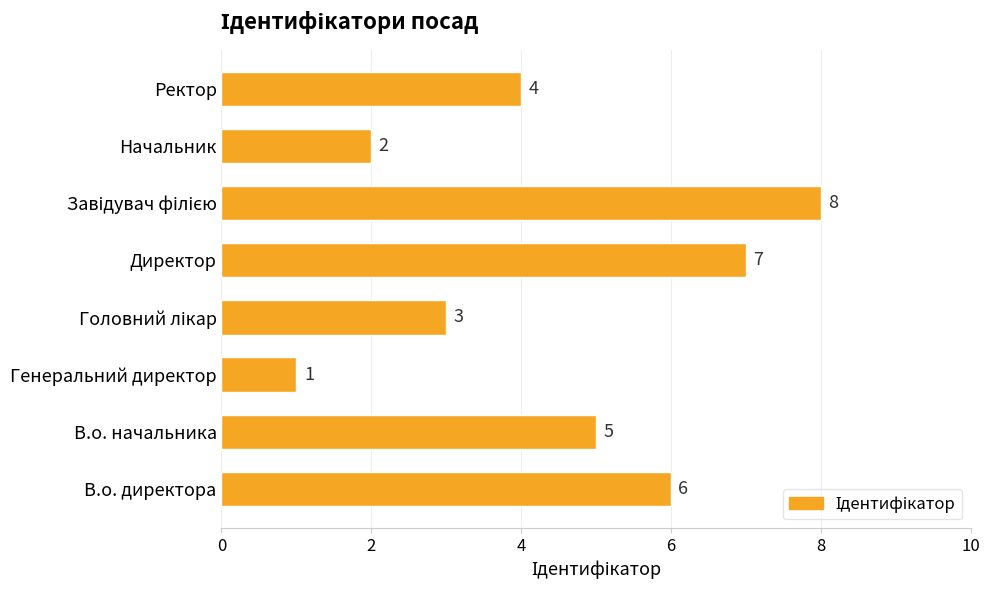

How many series are shown in this chart?

1